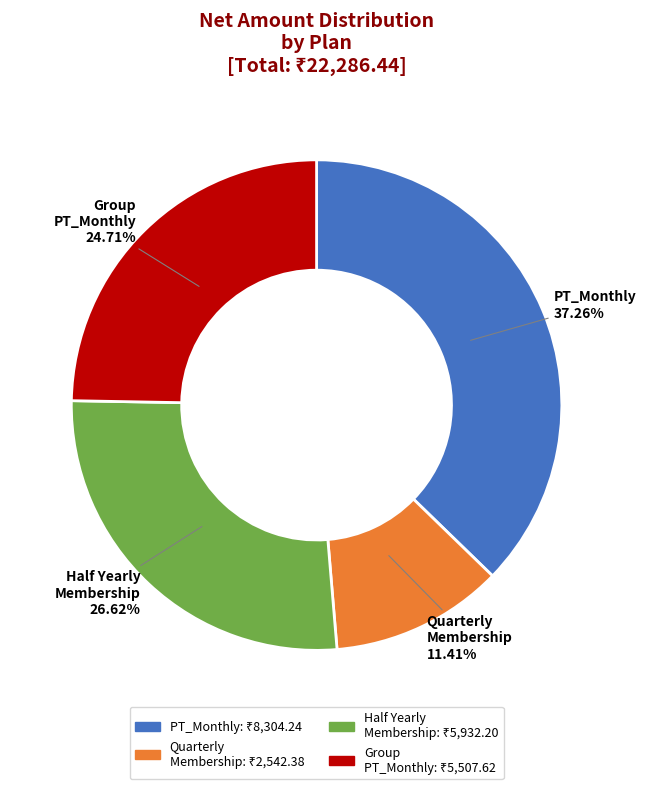

Which category has the smallest portion of the pie?

Quarterly Membership